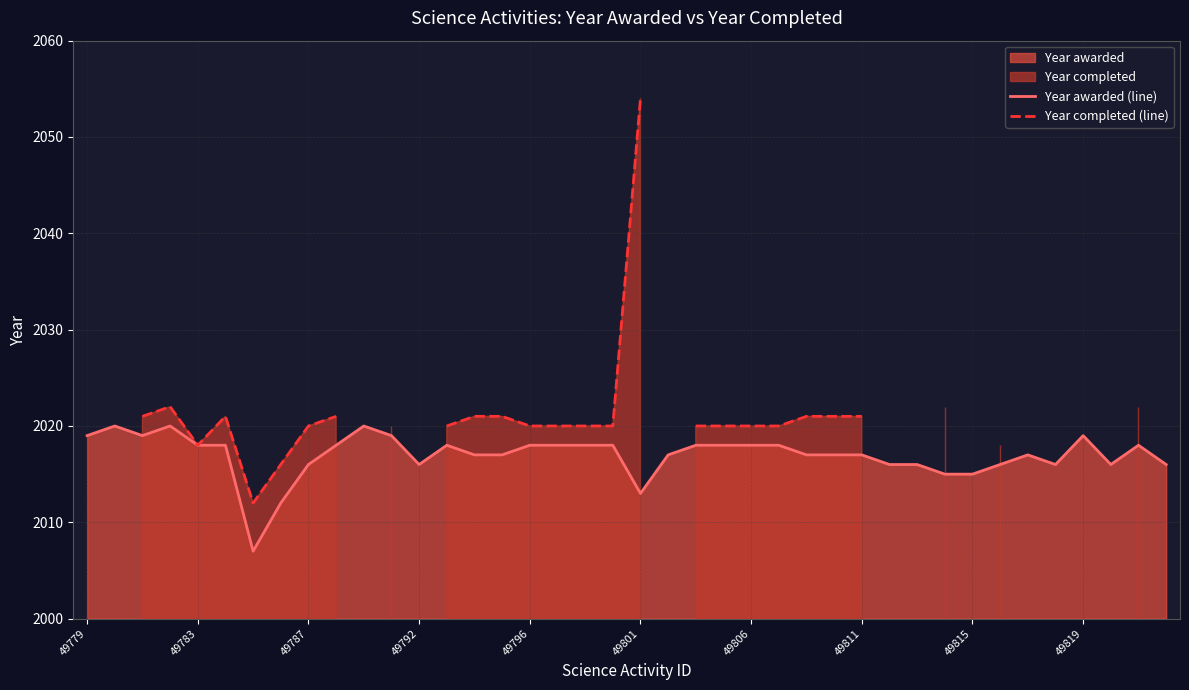

True or false: Year awarded (line) and Year completed (line) cross at least once.

False